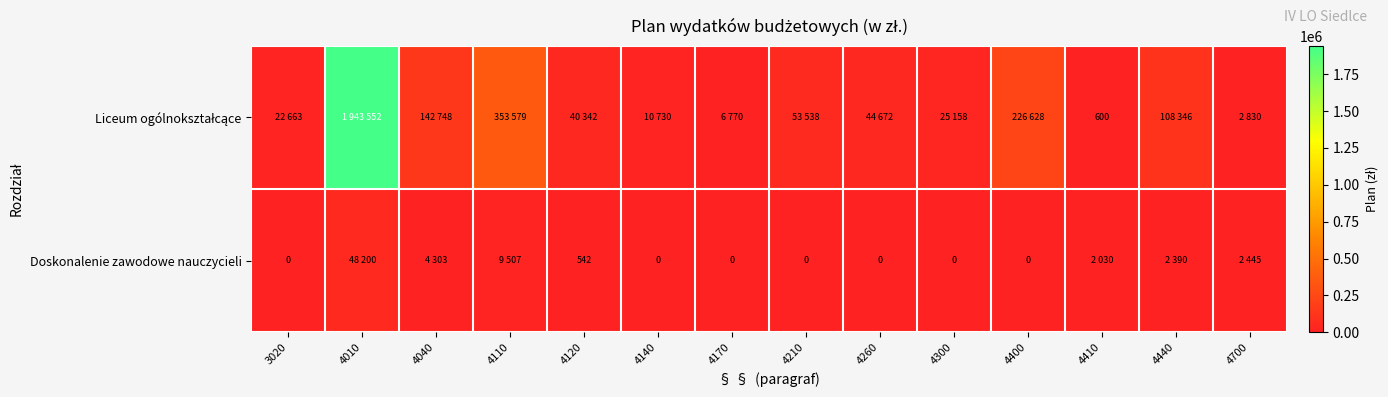

Is it true that Doskonalenie zawodowe nauczycieli equals 742 at 4120?

False